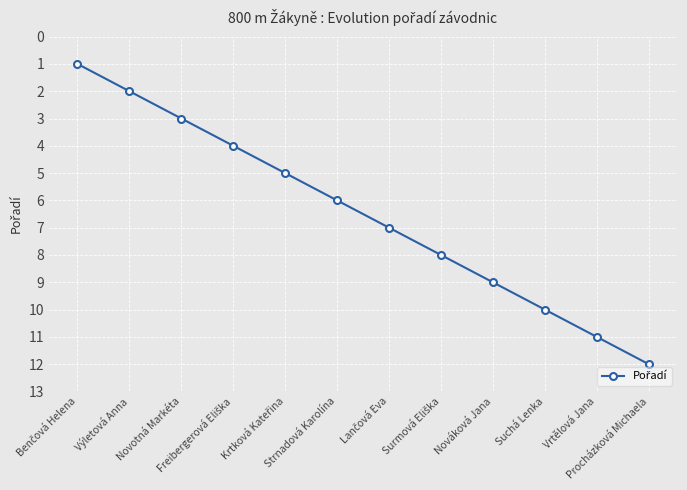

What is the difference between the maximum and minimum values?

11